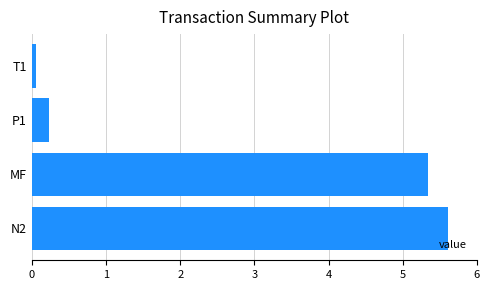

What is the average value?

2.8